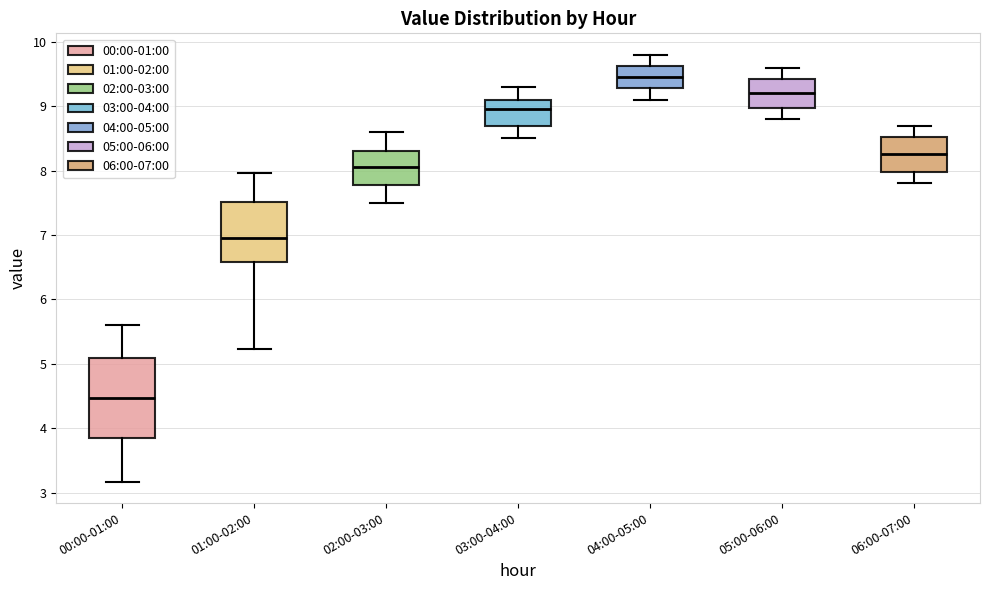

Reading left to right, transcribe this box plot: for each box, give where its median line is, the range the box spans, and where its two whiskers end, as read against the y-axis. The values are not printed on the chart, so give them approximately, as read against the axis.

00:00-01:00: median 4.5, box 3.9 to 5.1, whiskers 3.2 to 5.6
01:00-02:00: median 7.0, box 6.6 to 7.5, whiskers 5.2 to 8.0
02:00-03:00: median 8.1, box 7.8 to 8.3, whiskers 7.5 to 8.6
03:00-04:00: median 9.0, box 8.7 to 9.1, whiskers 8.5 to 9.3
04:00-05:00: median 9.5, box 9.3 to 9.6, whiskers 9.1 to 9.8
05:00-06:00: median 9.2, box 9.0 to 9.4, whiskers 8.8 to 9.6
06:00-07:00: median 8.3, box 8.0 to 8.5, whiskers 7.8 to 8.7